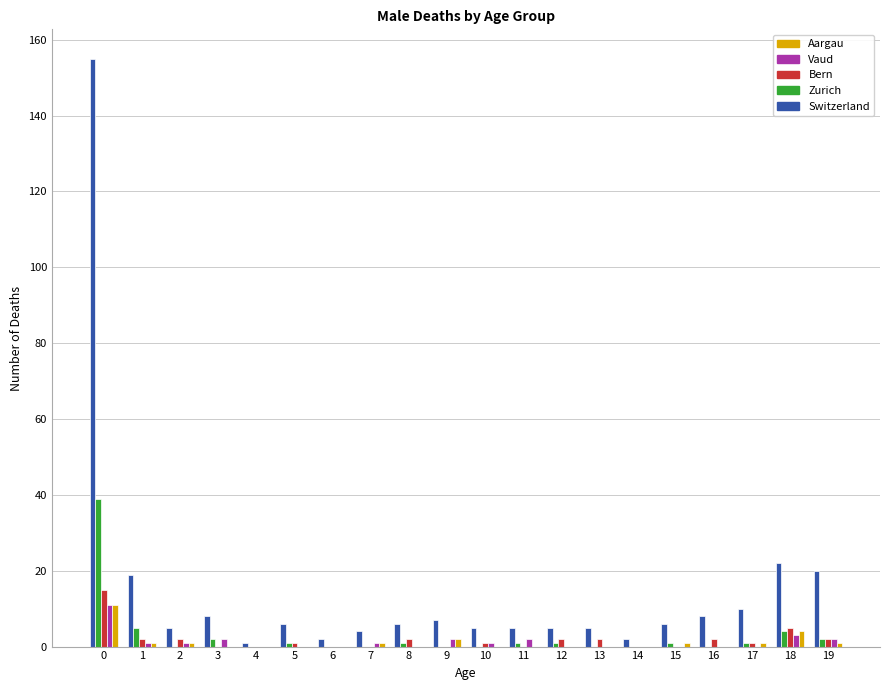

Reading left to right, transcribe all the data shown in this chart.

Switzerland: 0=155	1=19	2=5	3=8	4=1	5=6	6=2	7=4	8=6	9=7	10=5	11=5	12=5	13=5	14=2	15=6	16=8	17=10	18=22	19=20
Zurich: 0=39	1=5	2=0	3=2	4=0	5=1	6=0	7=0	8=1	9=0	10=0	11=1	12=1	13=0	14=0	15=1	16=0	17=1	18=4	19=2
Bern: 0=15	1=2	2=2	3=0	4=0	5=1	6=0	7=0	8=2	9=0	10=1	11=0	12=2	13=2	14=0	15=0	16=2	17=1	18=5	19=2
Vaud: 0=11	1=1	2=1	3=2	4=0	5=0	6=0	7=1	8=0	9=2	10=1	11=2	12=0	13=0	14=0	15=0	16=0	17=0	18=3	19=2
Aargau: 0=11	1=1	2=1	3=0	4=0	5=0	6=0	7=1	8=0	9=2	10=0	11=0	12=0	13=0	14=0	15=1	16=0	17=1	18=4	19=1